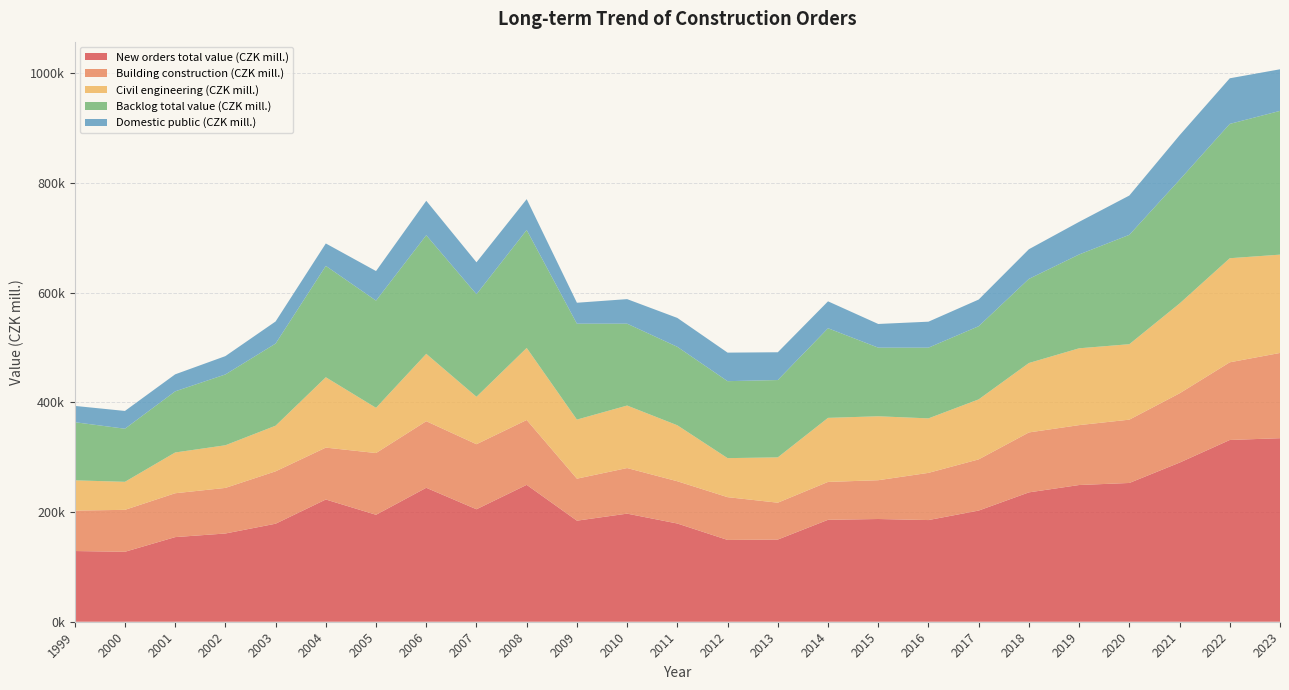

Reading right to left, extract all data points from this chart.

New orders total value (CZK mill.): 2023=334692	2022=331426	2021=290142	2020=253041	2019=249301	2018=235887	2017=202730	2016=185399	2015=187322	2014=185872	2013=149853	2012=149157	2011=179107	2010=197109	2009=184298	2008=249616	2007=205094	2006=244266	2005=195022	2004=222903	2003=178733	2002=160894	2001=154307	2000=127565	1999=128922
Building construction (CZK mill.): 2023=155427	2022=141669	2021=126349	2020=115457	2019=109228	2018=109287	2017=93318	2016=86071	2015=70740	2014=69079	2013=67218	2012=78001	2011=77044	2010=83142	2009=76584	2008=118277	2007=118592	2006=121412	2005=112591	2004=94606	2003=95530	2002=83128	2001=79981	2000=76461	1999=73747
Civil engineering (CZK mill.): 2023=179265	2022=189757	2021=163793	2020=137584	2019=140073	2018=126600	2017=109412	2016=99328	2015=116582	2014=116793	2013=82635	2012=71156	2011=102063	2010=113967	2009=107714	2008=131339	2007=86502	2006=122854	2005=82431	2004=128297	2003=83203	2002=77766	2001=74326	2000=51104	1999=55175
Backlog total value (CZK mill.): 2023=262150	2022=244944	2021=225537	2020=199440	2019=171104	2018=153414	2017=133418	2016=128964	2015=125136	2014=163435	2013=141024	2012=140373	2011=143078	2010=149277	2009=174896	2008=215132	2007=187045	2006=216308	2005=195530	2004=203079	2003=149768	2002=129123	2001=111490	2000=96822	1999=106012
Domestic public (CZK mill.): 2023=75846	2022=83188	2021=81201	2020=71663	2019=59463	2018=54072	2017=48625	2016=47375	2015=43187	2014=49069	2013=50655	2012=52023	2011=52681	2010=44779	2009=38186	2008=56209	2007=58214	2006=62746	2005=53870	2004=40883	2003=40292	2002=33416	2001=31009	2000=32413	1999=29728